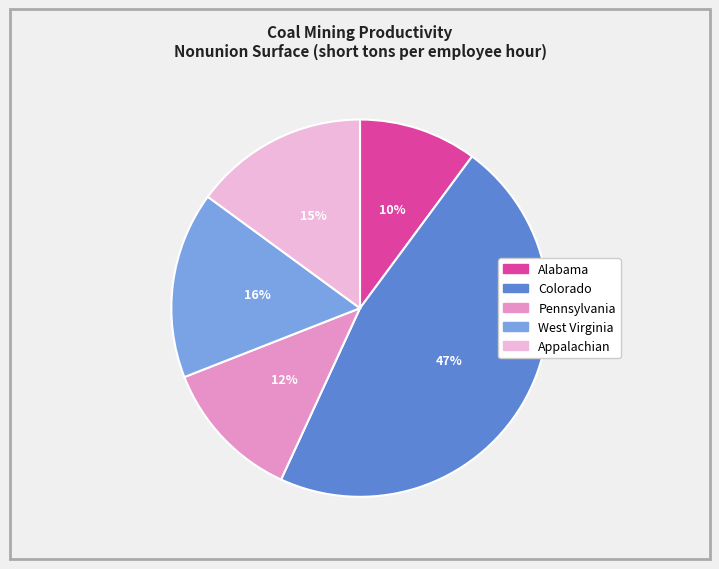

Is there a majority slice in this chart?

No